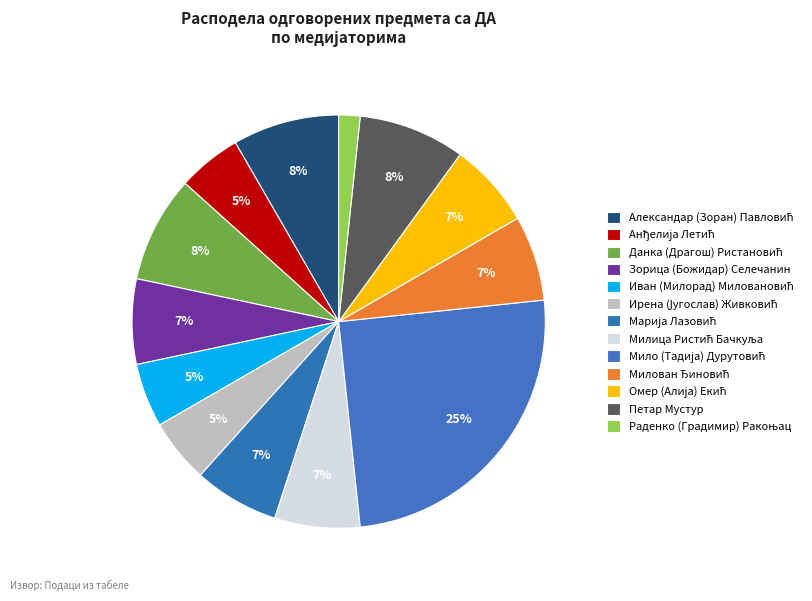

Which category has the smallest portion of the pie?

Раденко (Градимир) Ракоњац